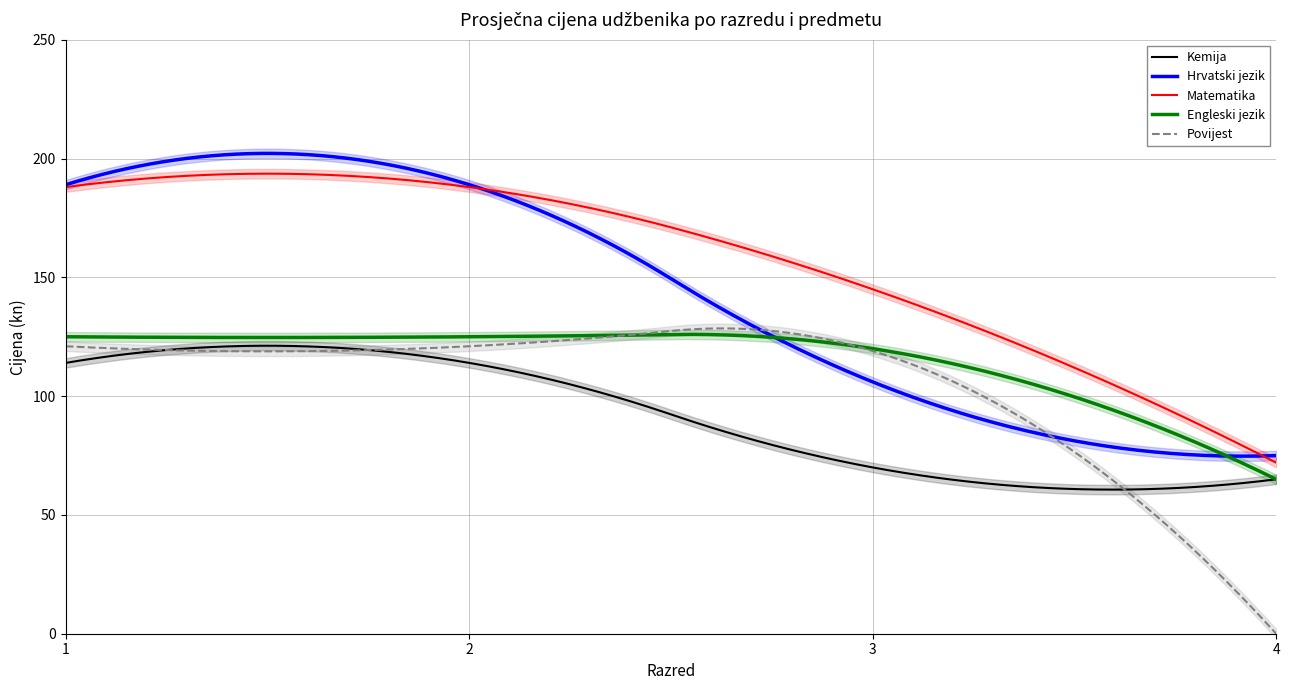

What is the difference between the second highest and minimum values in the Povijest series?

128.5